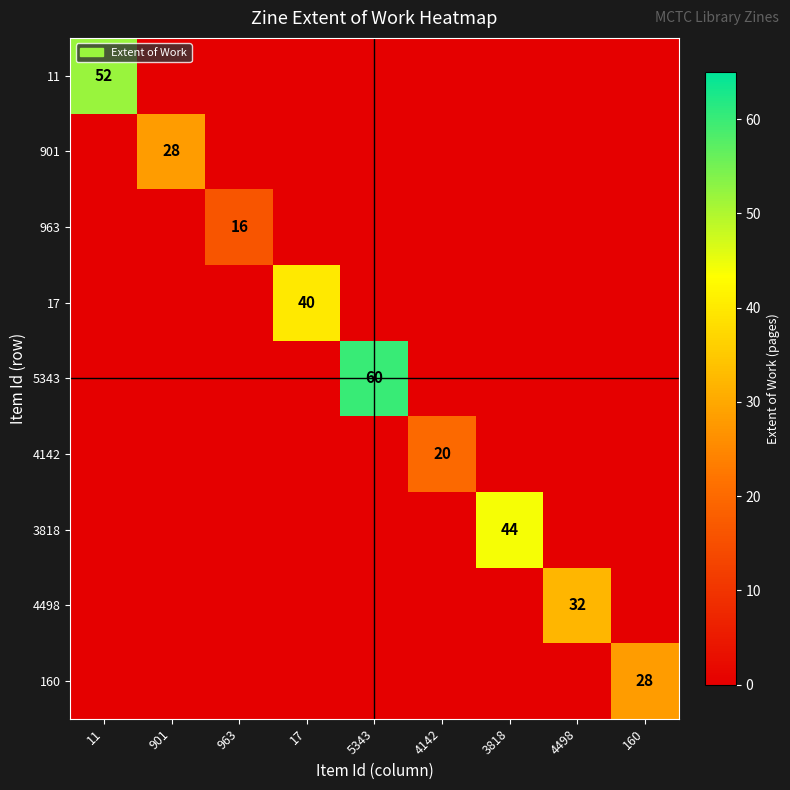

What is the spread (max minus min) of values at 901?

28